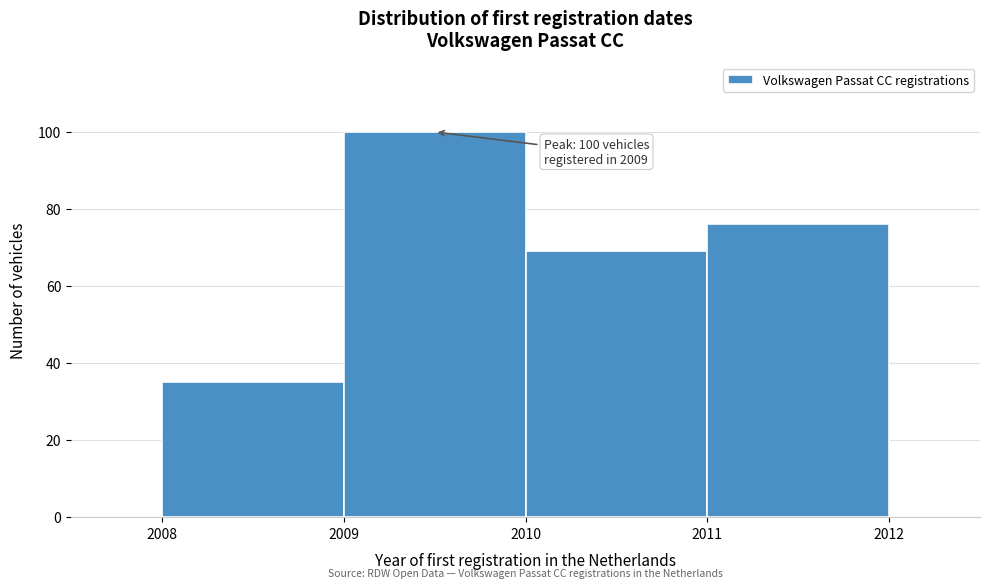

Which range on the x-axis has the tallest bar?

2009 to 2010